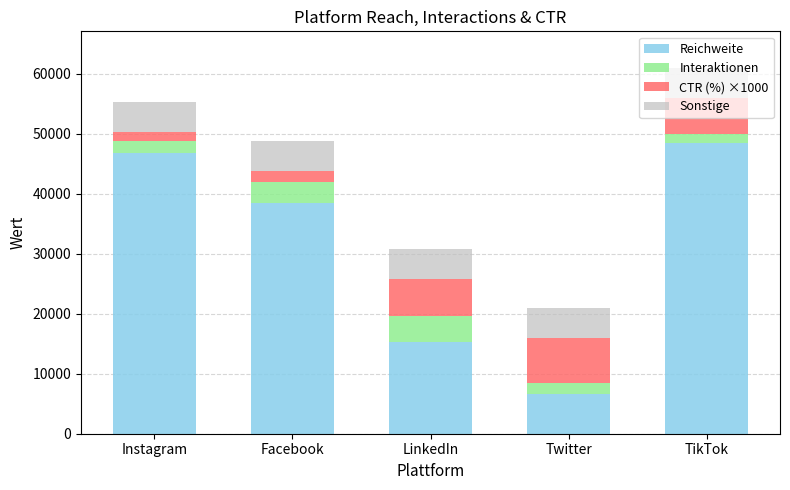

What is the total value across all series at LinkedIn?

30749.7